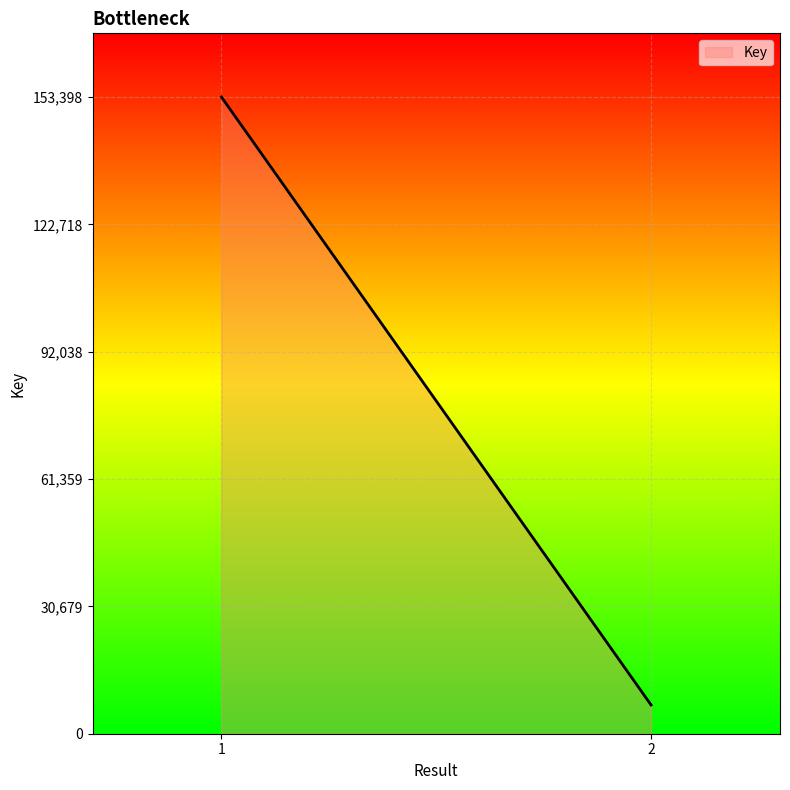

What is the minimum value shown in the chart?

6920.0